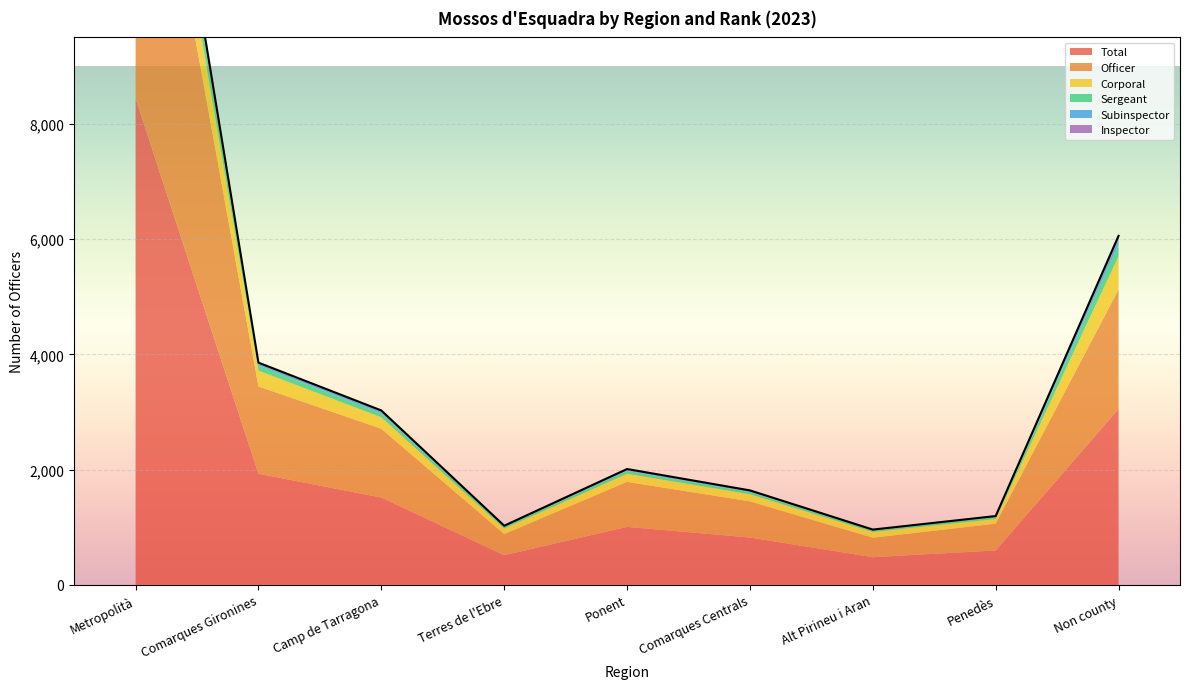

True or false: Corporal has a value of 1374 at Metropolità.

False